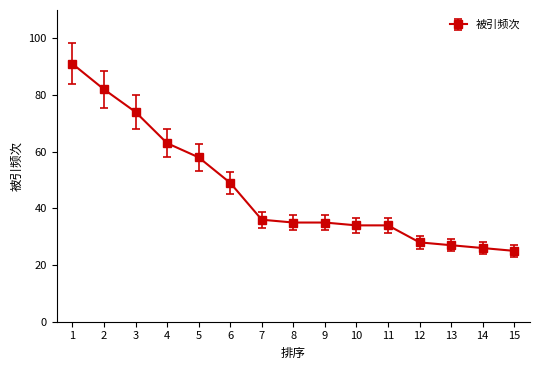

What is the value of the 11th point from the left?

34